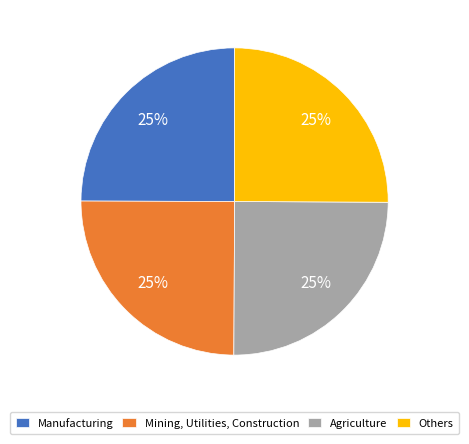

Is there a majority slice in this chart?

No